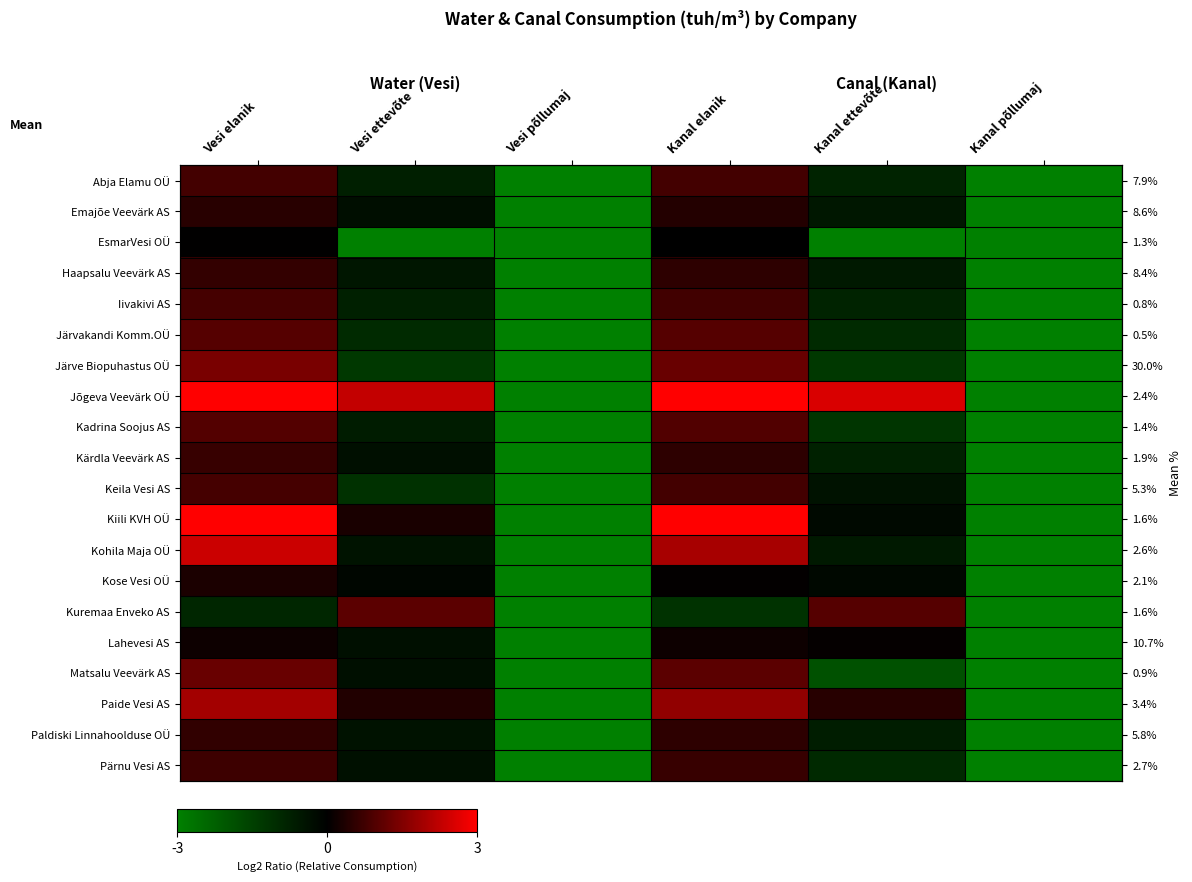

What is the difference between the second highest and minimum values in the Paldiski Linnahoolduse OÜ series?

3.5